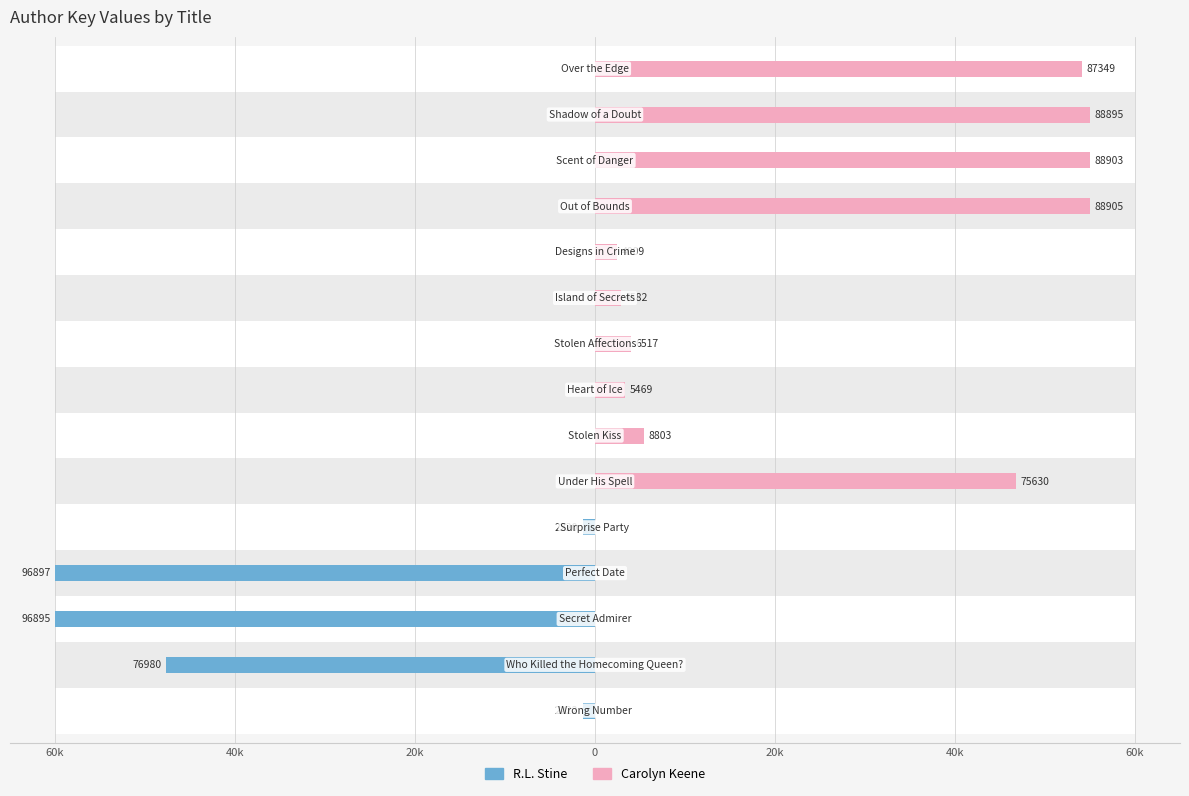

Between 10 and 11, which series saw the biggest shift?

Carolyn Keene